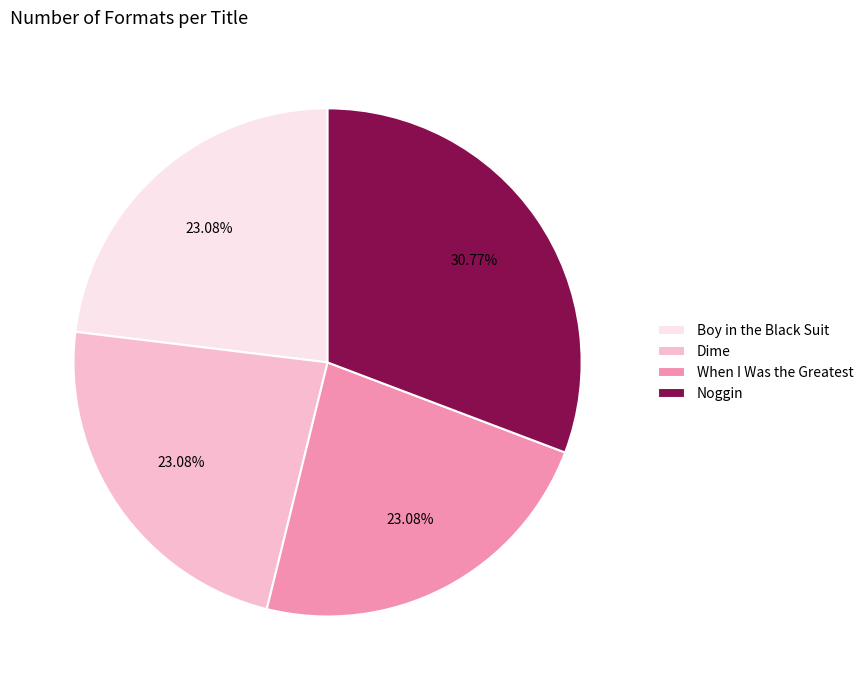

Do Noggin and Dime together represent more than half of the pie?

Yes